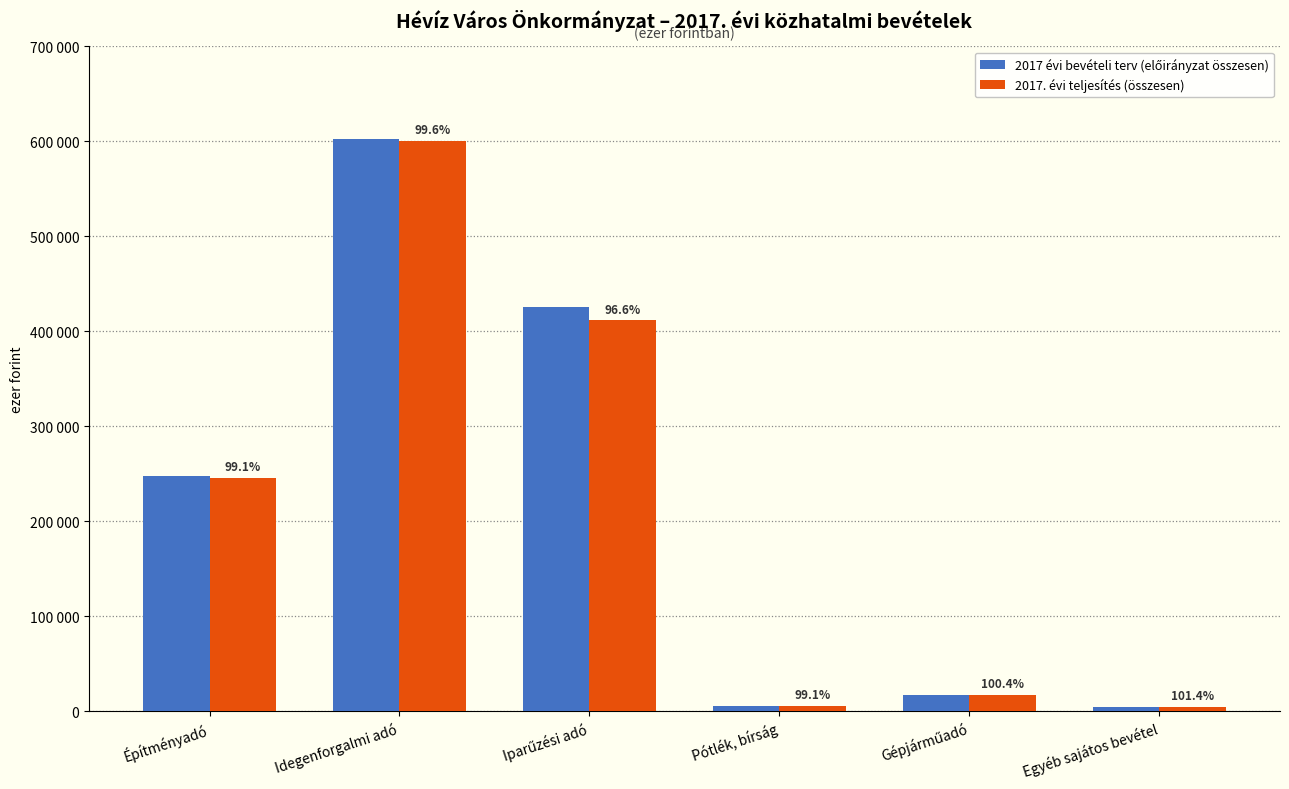

Are the bars grouped side by side (vs. stacked)?

Yes